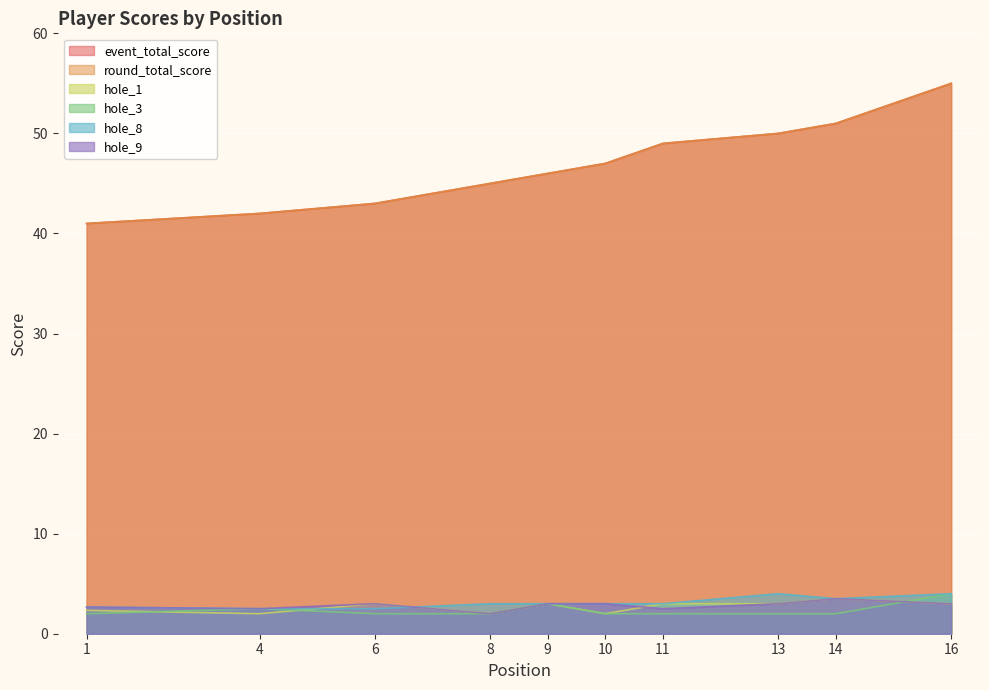

Where is event_total_score nearest to the value 48?

10